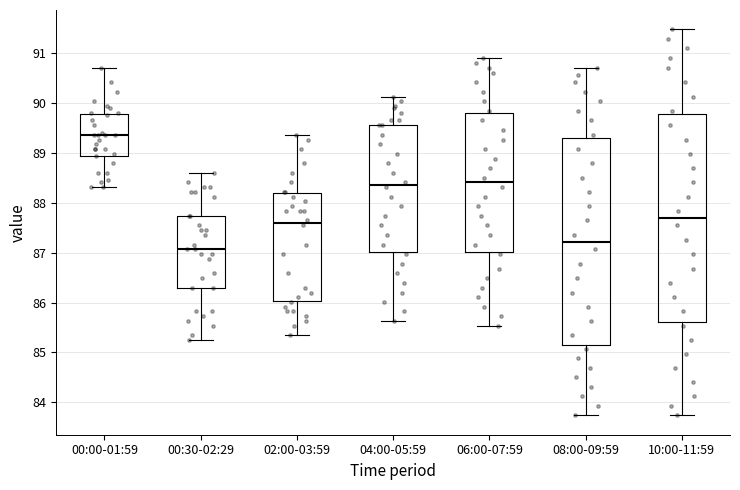

Reading left to right, transcribe this box plot: for each box, give where its median line is, the range the box spans, and where its two whiskers end, as read against the y-axis. The values are not printed on the chart, so give them approximately, as read against the axis.

00:00-01:59: median 89.4, box 88.9 to 89.8, whiskers 88.3 to 90.7
00:30-02:29: median 87.1, box 86.3 to 87.7, whiskers 85.3 to 88.6
02:00-03:59: median 87.6, box 86.0 to 88.2, whiskers 85.4 to 89.4
04:00-05:59: median 88.4, box 87.0 to 89.6, whiskers 85.6 to 90.1
06:00-07:59: median 88.4, box 87.0 to 89.8, whiskers 85.5 to 90.9
08:00-09:59: median 87.2, box 85.1 to 89.3, whiskers 83.7 to 90.7
10:00-11:59: median 87.7, box 85.6 to 89.8, whiskers 83.7 to 91.5